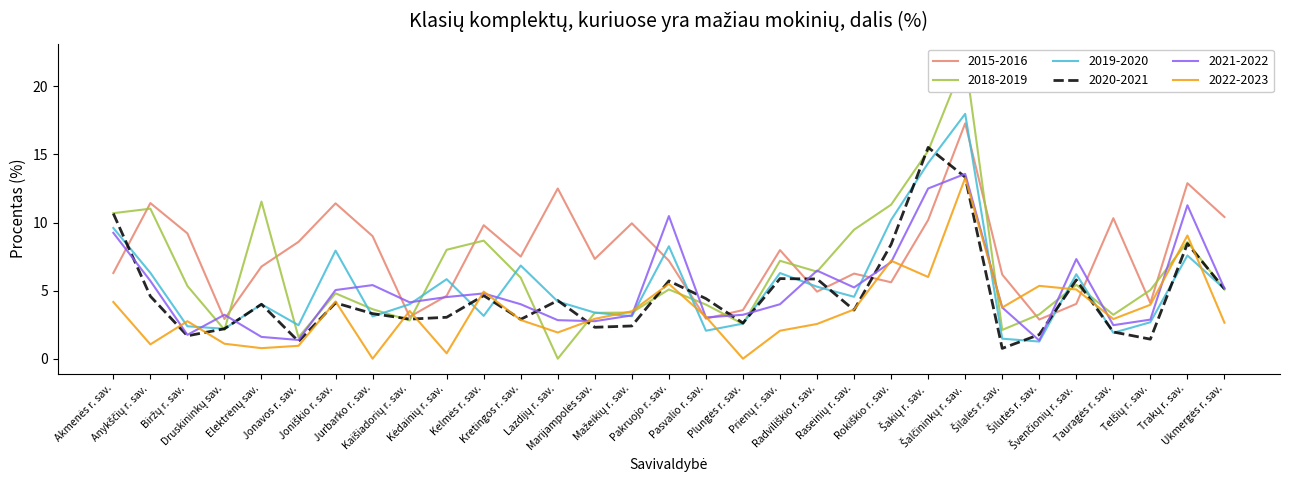

The value of 2015-2016 at Kelmės r. sav. is 14.7. True or false?

False